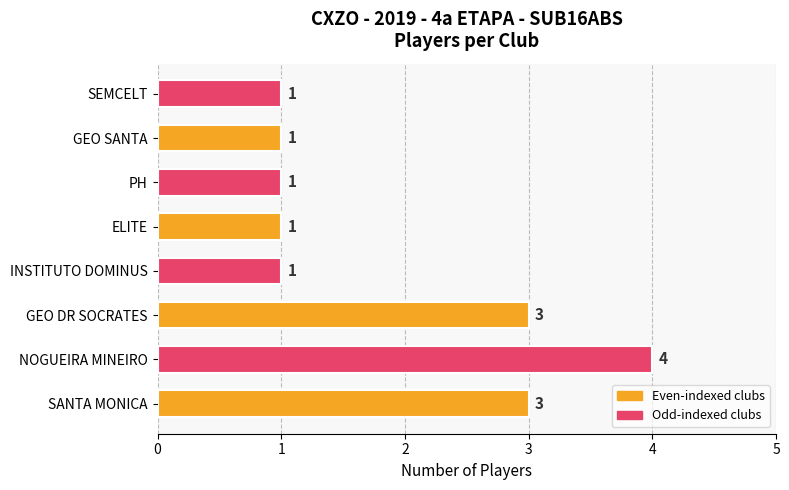

Is it true that the value at PH is 0?

False